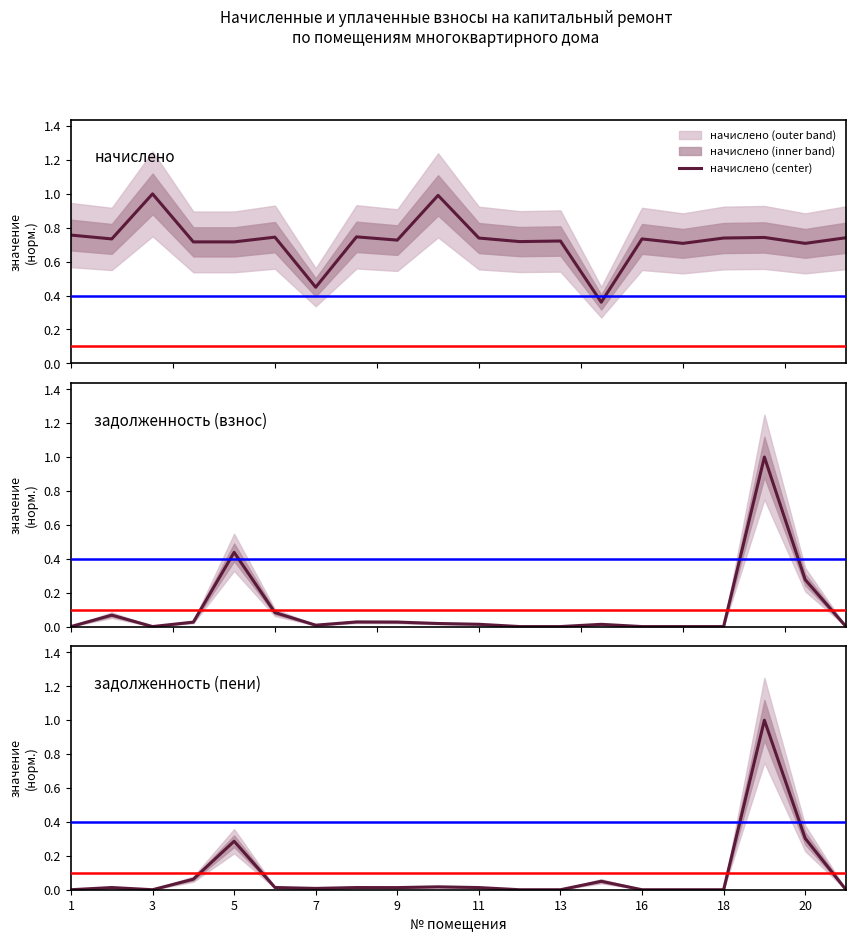

True or false: начислено has more than 1 interior local peaks.

True